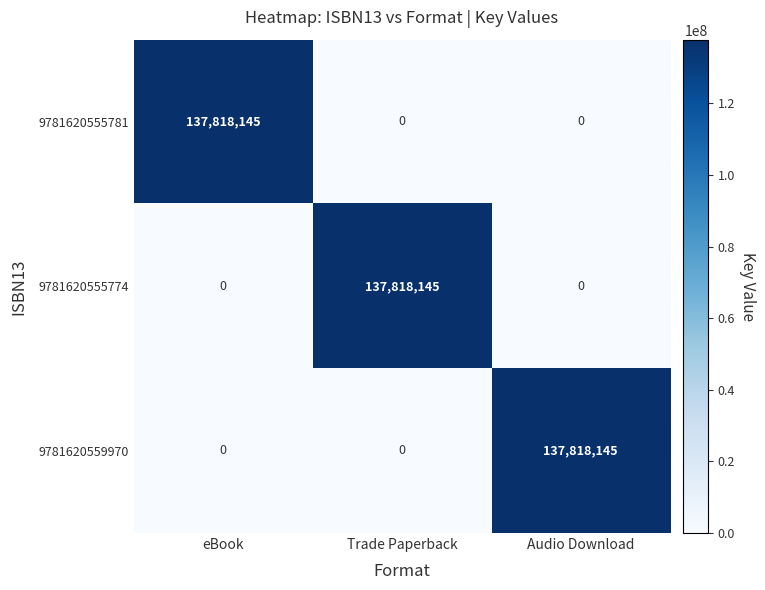

Reading right to left, transcribe all the data shown in this chart.

9781620555781: Audio Download=0	Trade Paperback=0	eBook=137818145
9781620555774: Audio Download=0	Trade Paperback=137818145	eBook=0
9781620559970: Audio Download=137818145	Trade Paperback=0	eBook=0